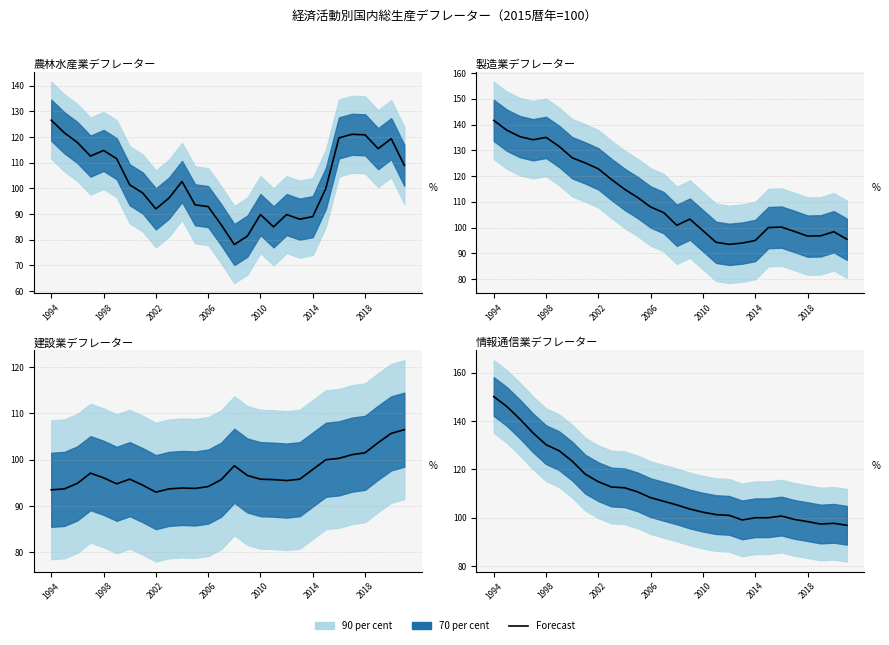

What is the difference between the maximum and minimum values?

53.2